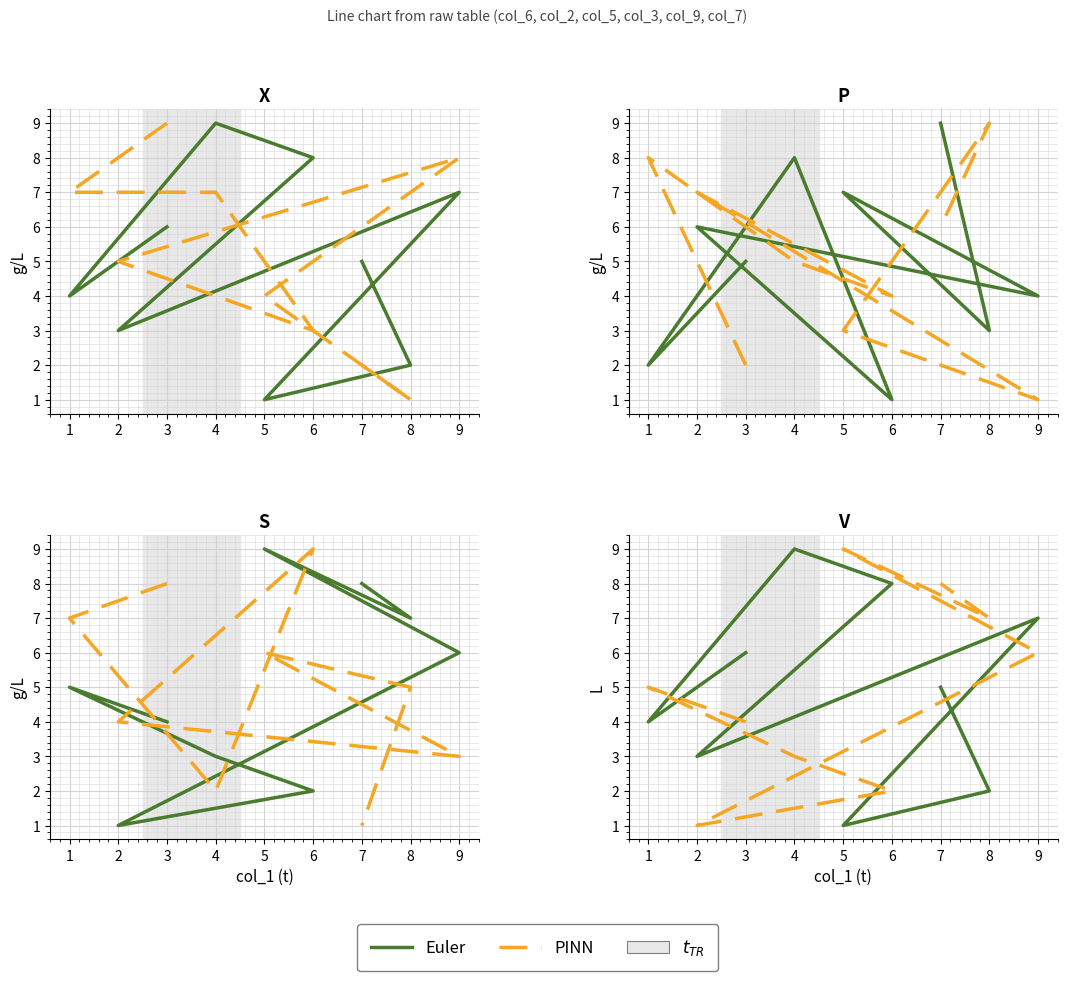

How many lines are shown in the chart?

2